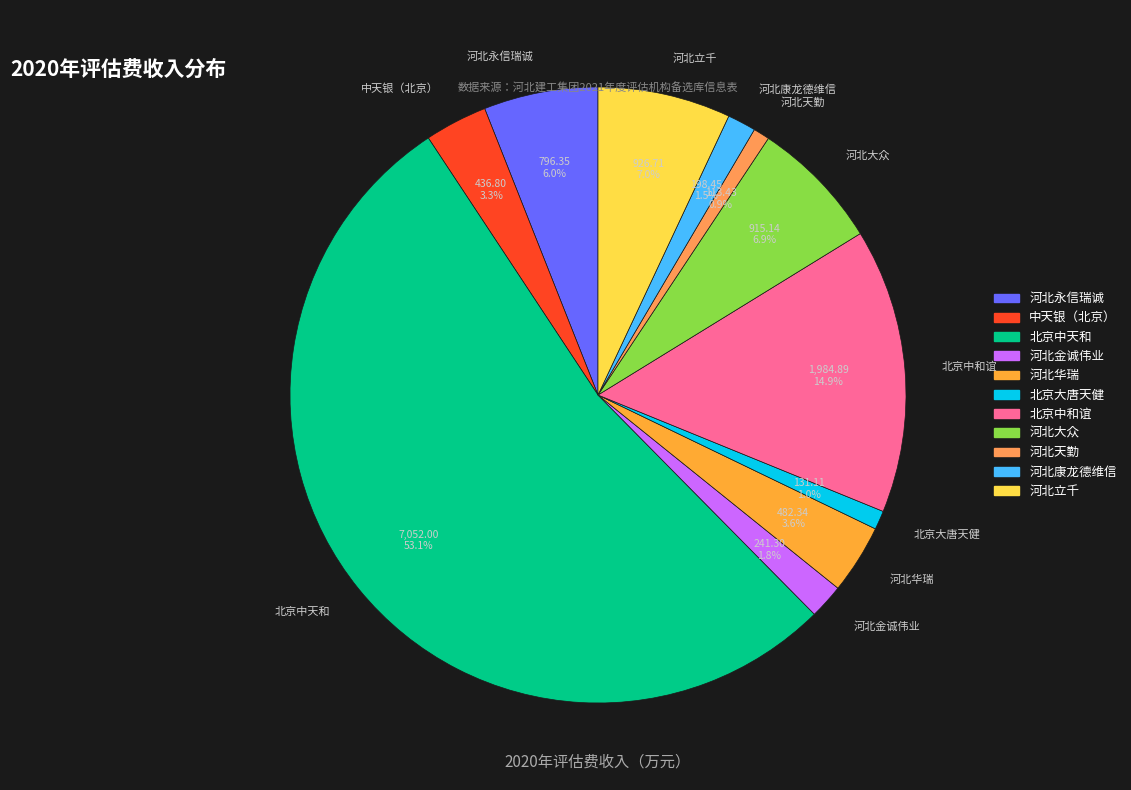

Which category accounts for the majority?

北京中天和